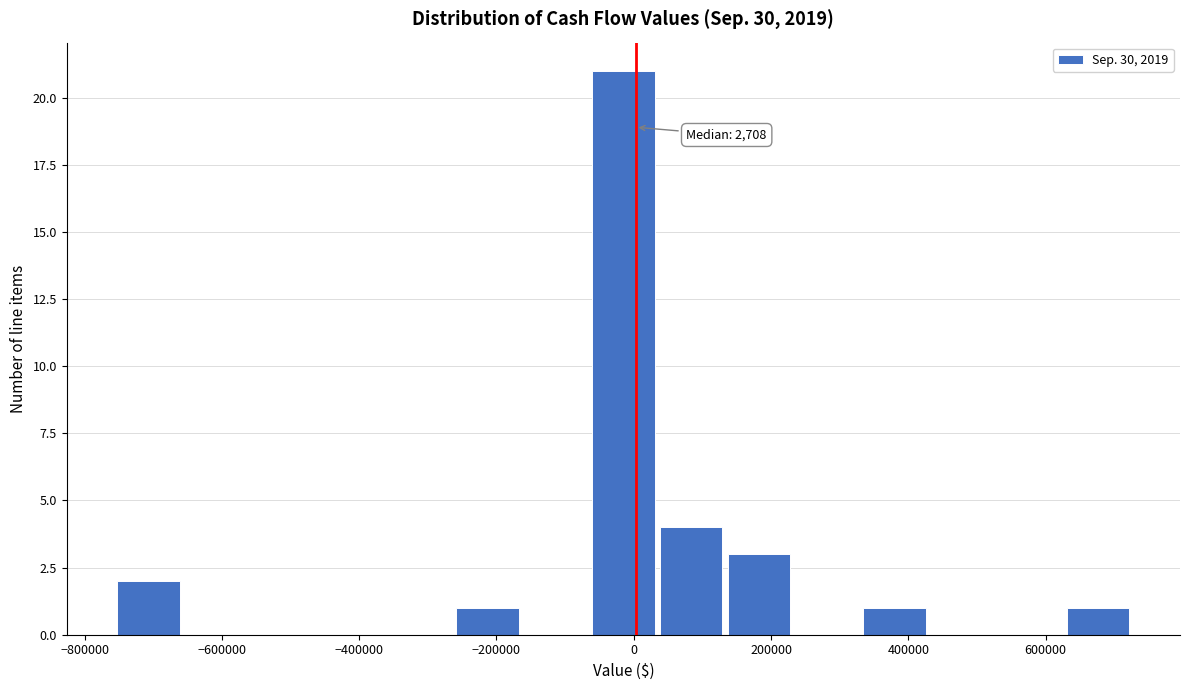

Which range on the x-axis has the tallest bar?

-60000 to 40000